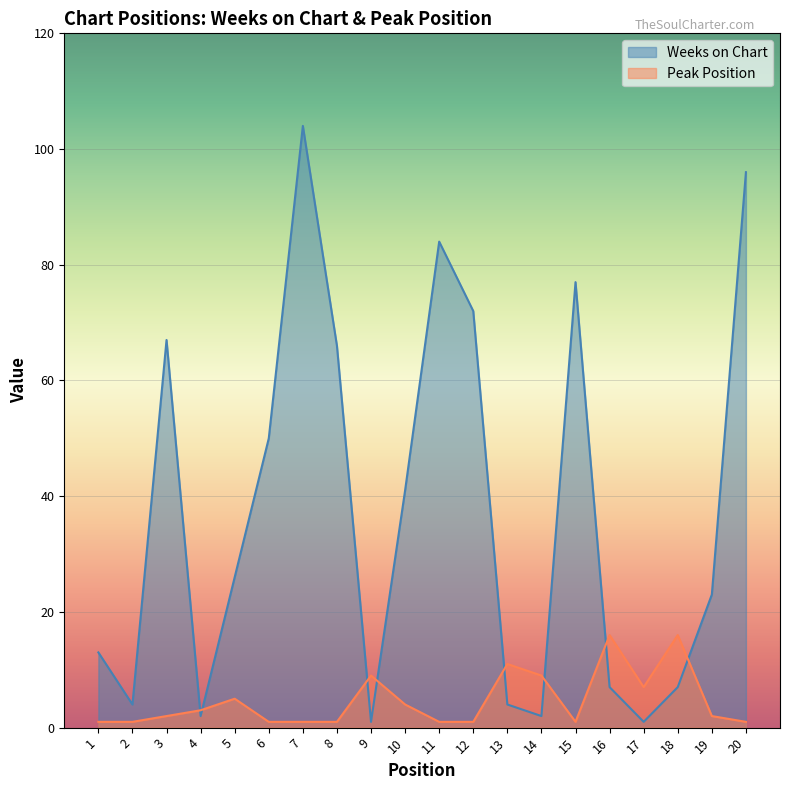

At which label is Weeks on Chart closest to 52?

6